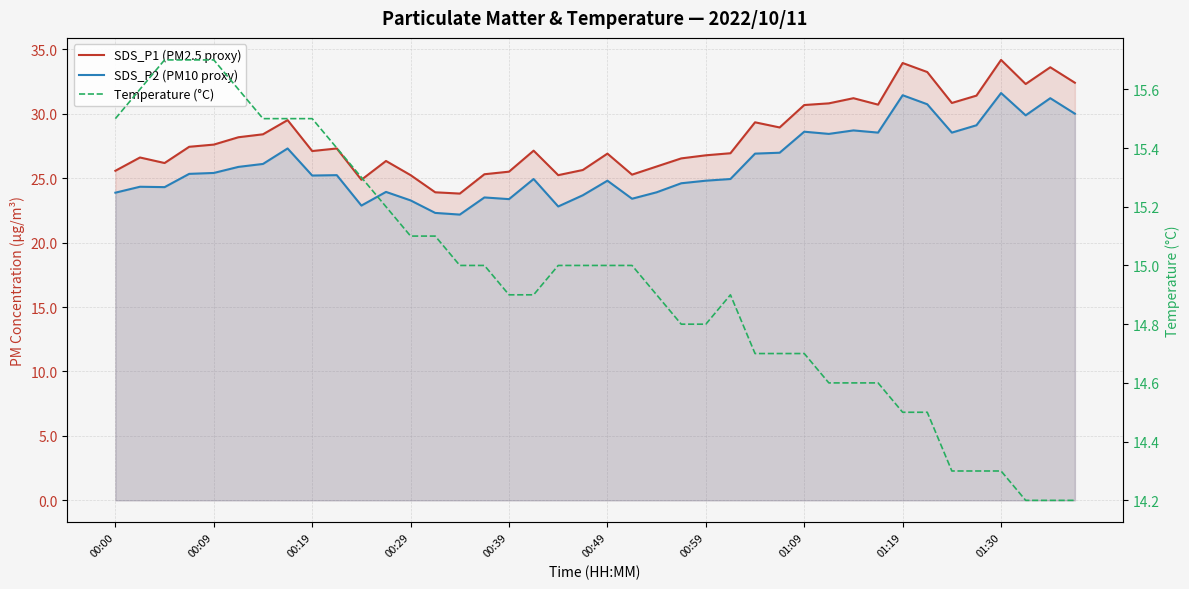

What is the difference between the maximum and minimum values in the SDS_P1 (PM2.5 proxy) series?

10.4